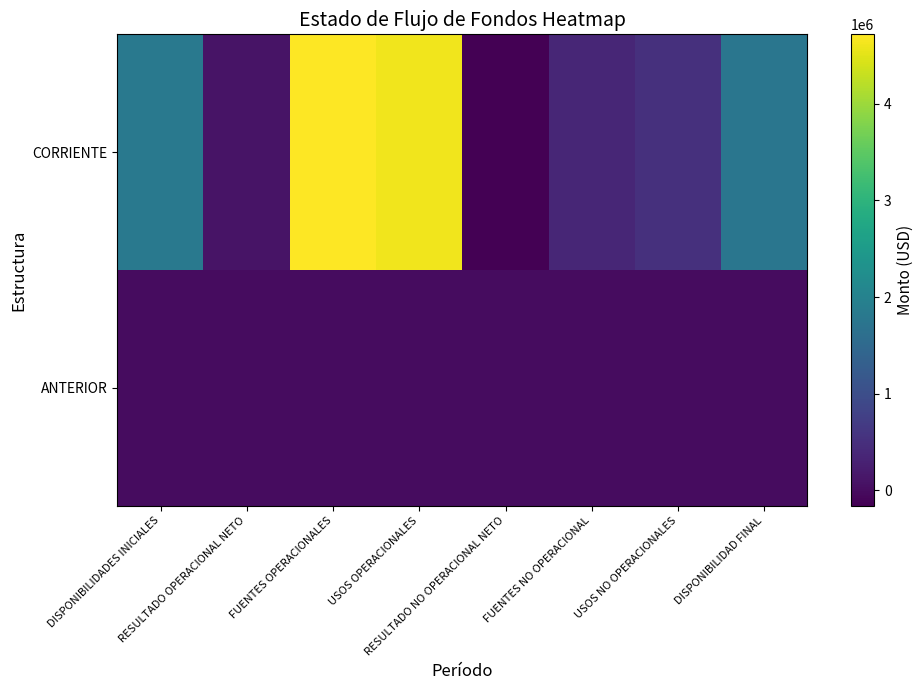

How many data points does each series have?

8